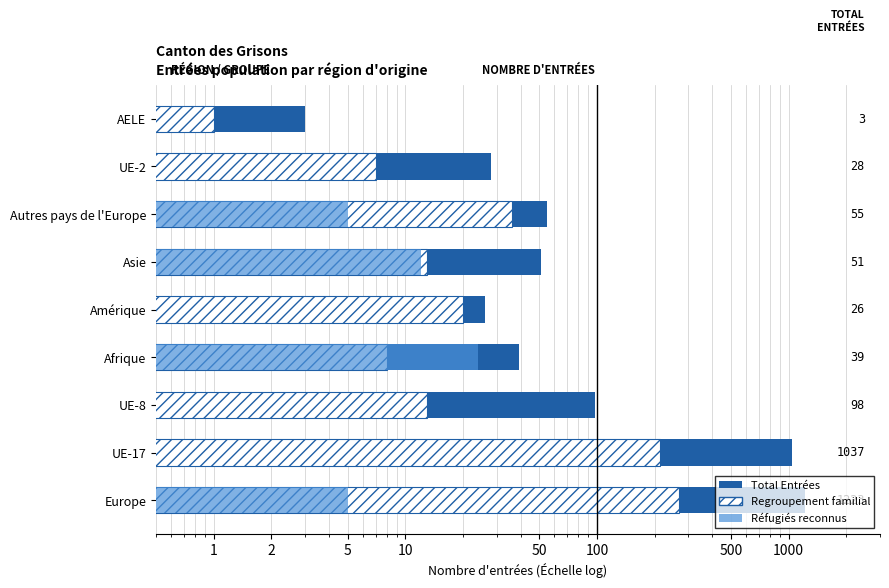

Read the Réfugiés reconnus value at Autres pays de l'Europe, to the nearest 5.

5